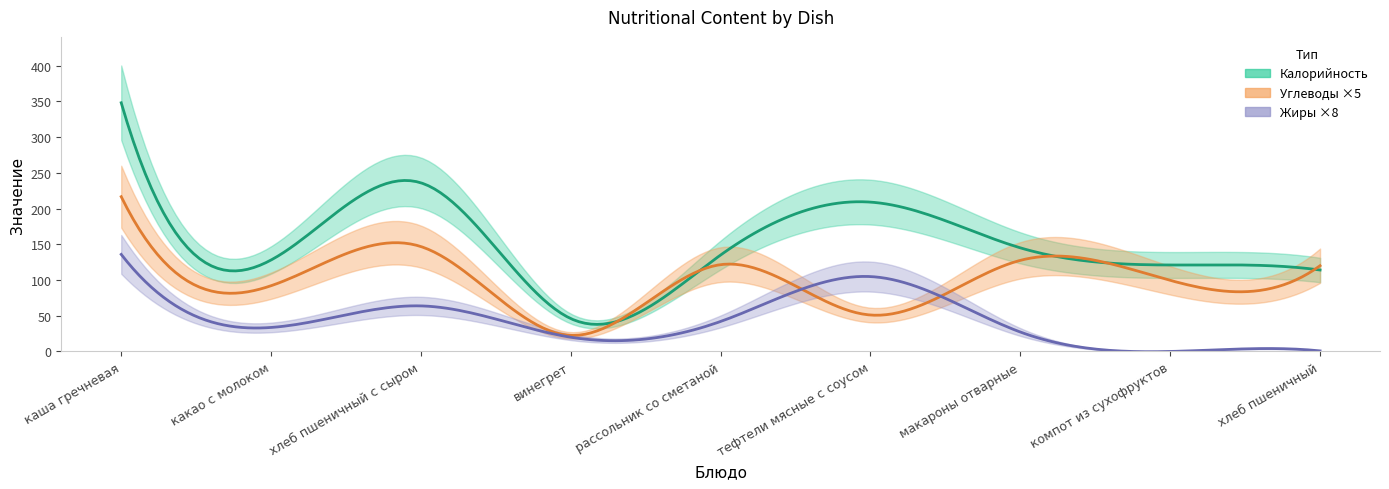

What value does the Жиры series have at хлеб пшеничный с сыром?

8.0